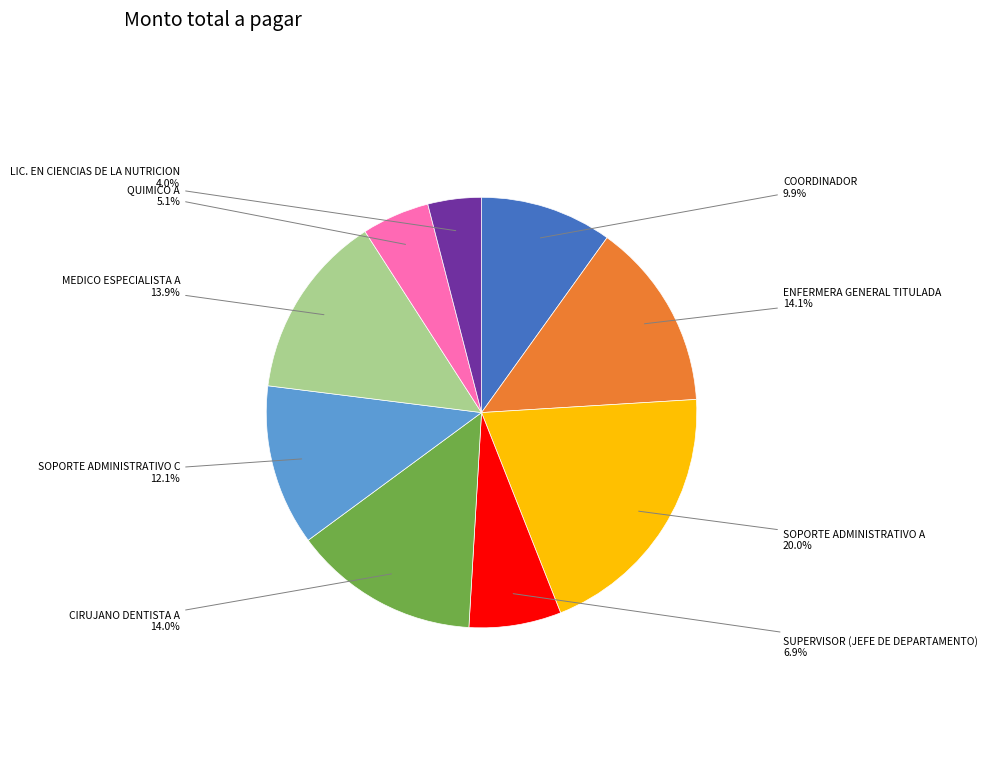

Does any single category account for the majority?

No